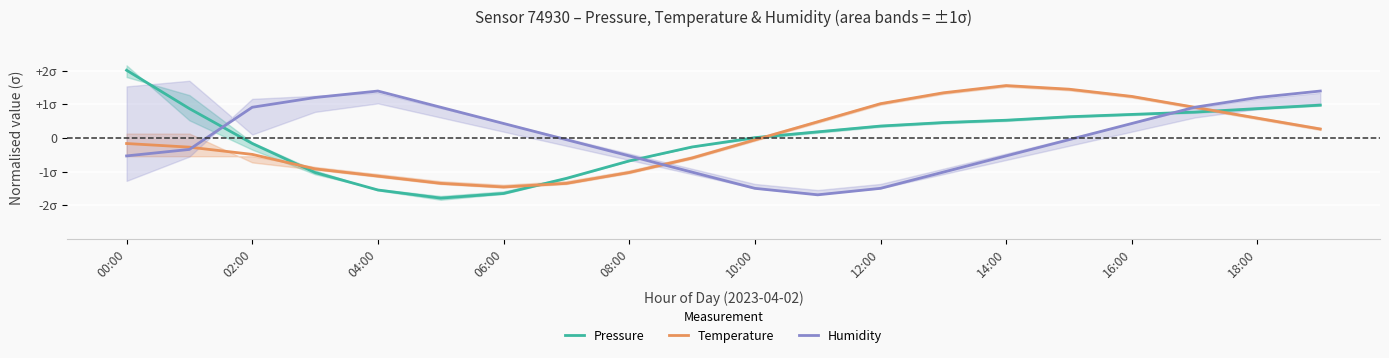

In Humidity, how many points are higher than both neighbors (excluding endpoints)?

1